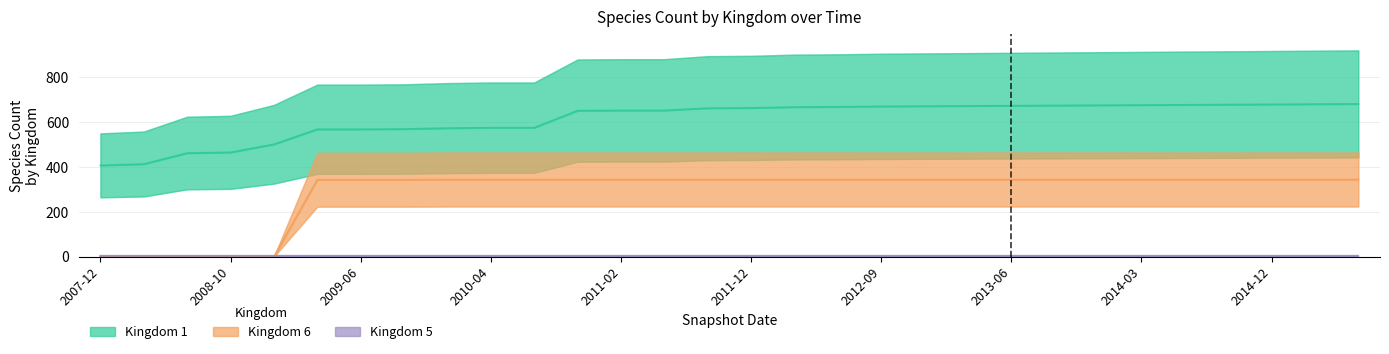

At which label does kingdom_1 first exceed 663?

2012-03-01